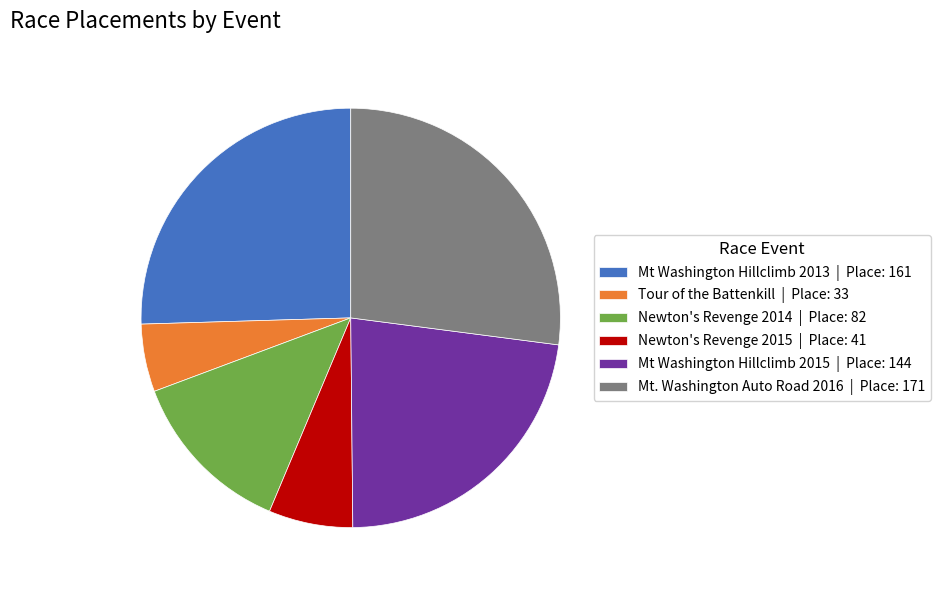

Which slice is the smallest?

Tour of the Battenkill